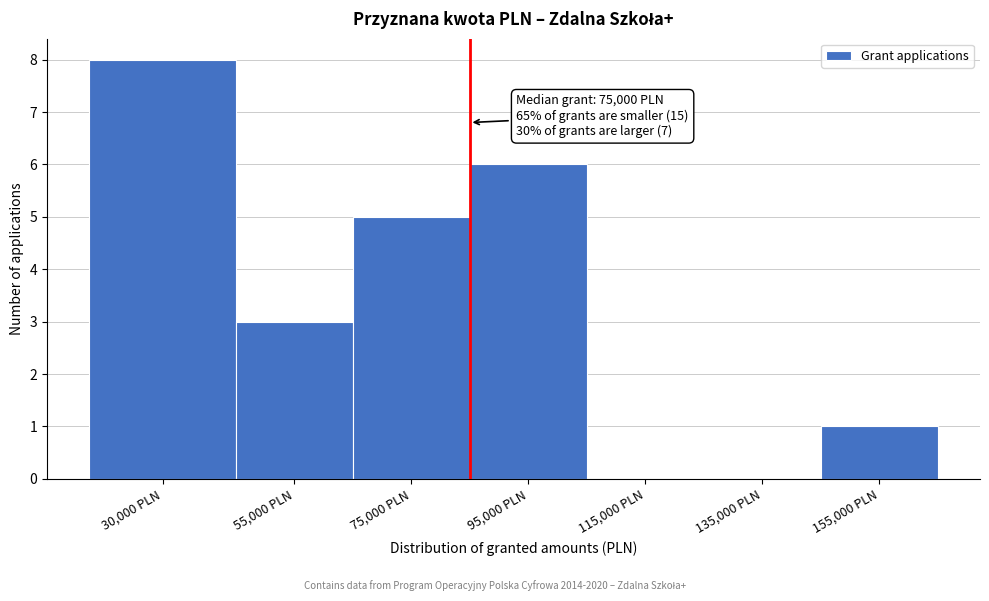

Reading left to right, transcribe all the data shown in this chart.

30,000 PLN=8	55,000 PLN=3	75,000 PLN=5	95,000 PLN=6	115,000 PLN=0	135,000 PLN=0	155,000 PLN=1